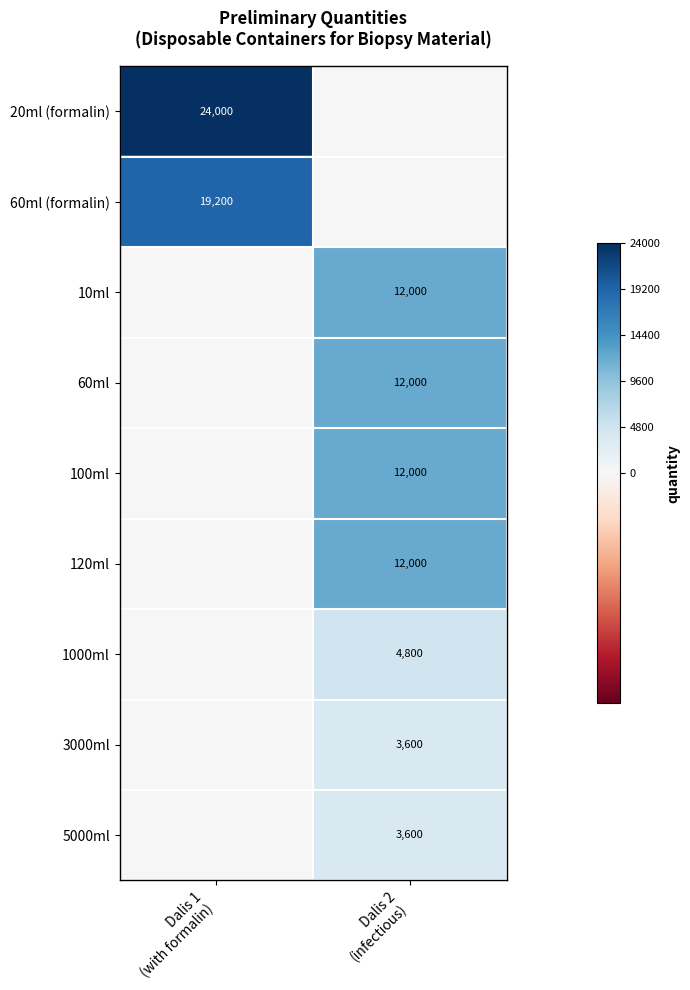

At how many categories does at least one series exceed 20400?

1